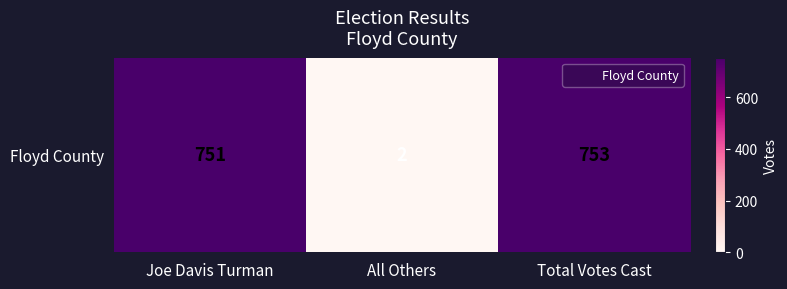

Which label corresponds to the largest value in the chart?

Total Votes Cast